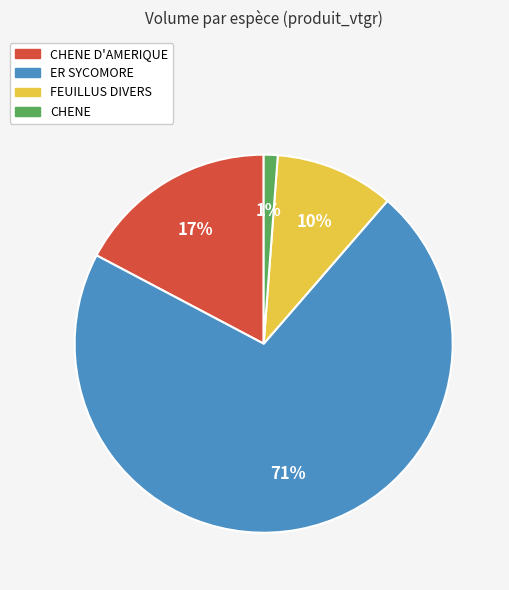

To the nearest percent, what is the average slice percentage?

25%